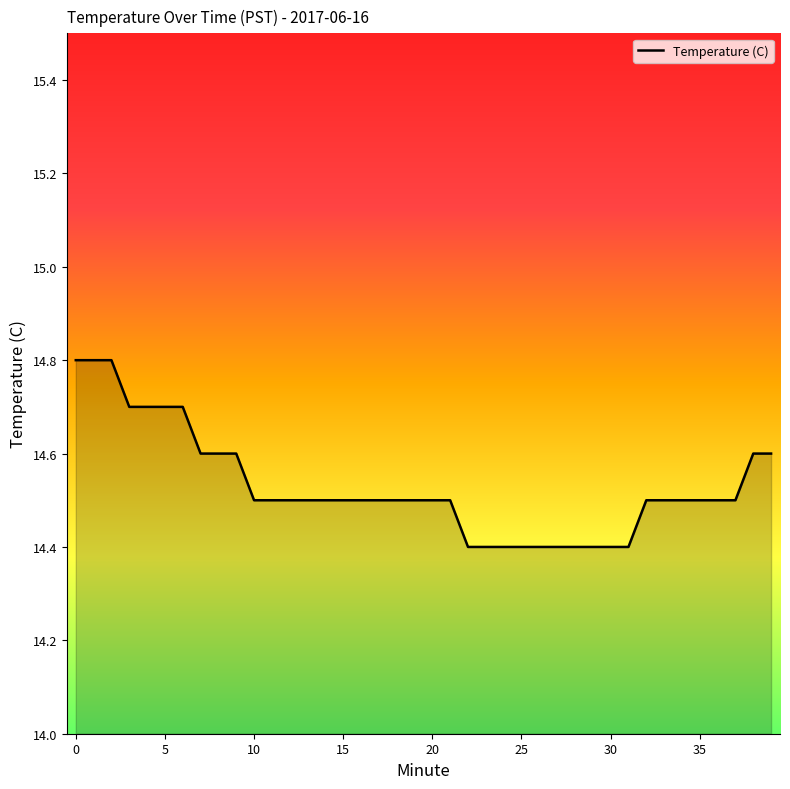

What is the difference between the maximum and minimum values?

0.4